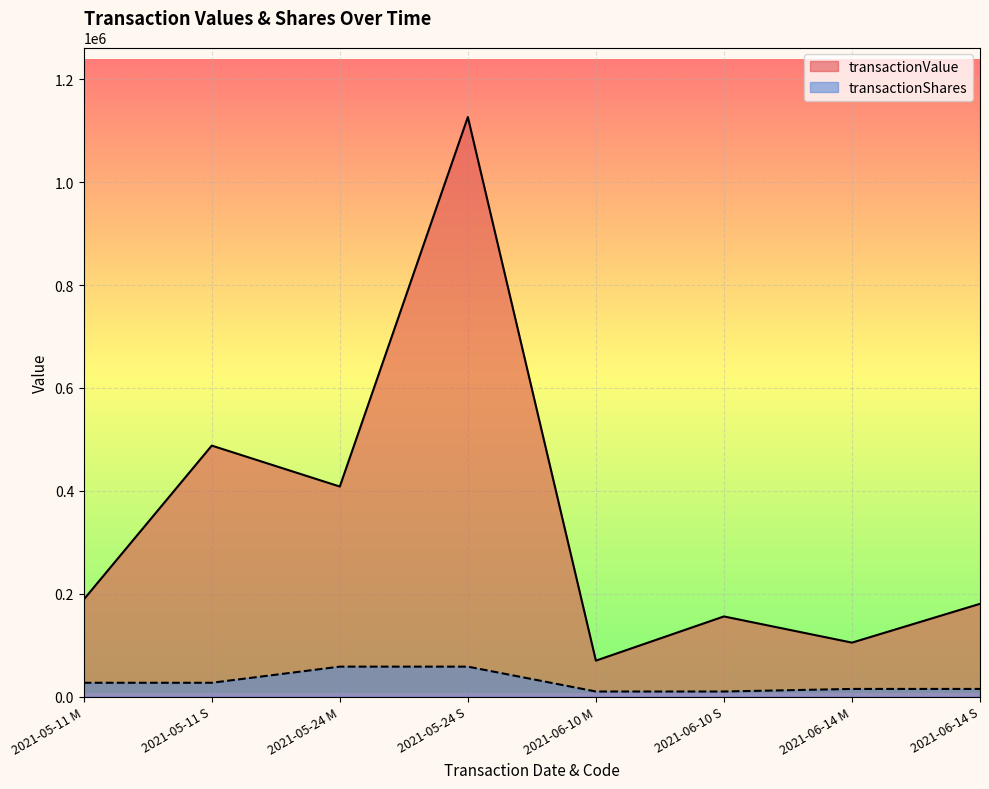

List the series in order of their peak value, lowest first.

transactionShares, transactionValue